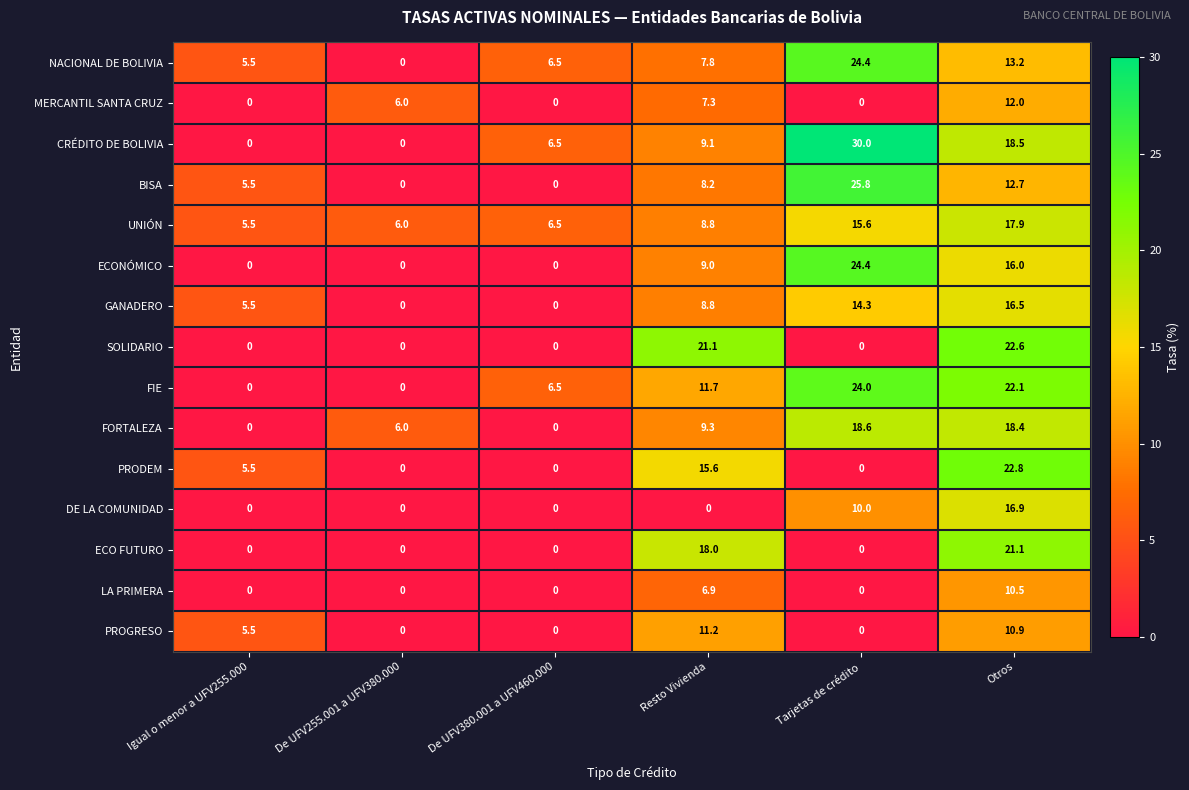

Is it true that SOLIDARIO equals -13.9 at De UFV255.001 a UFV380.000?

False